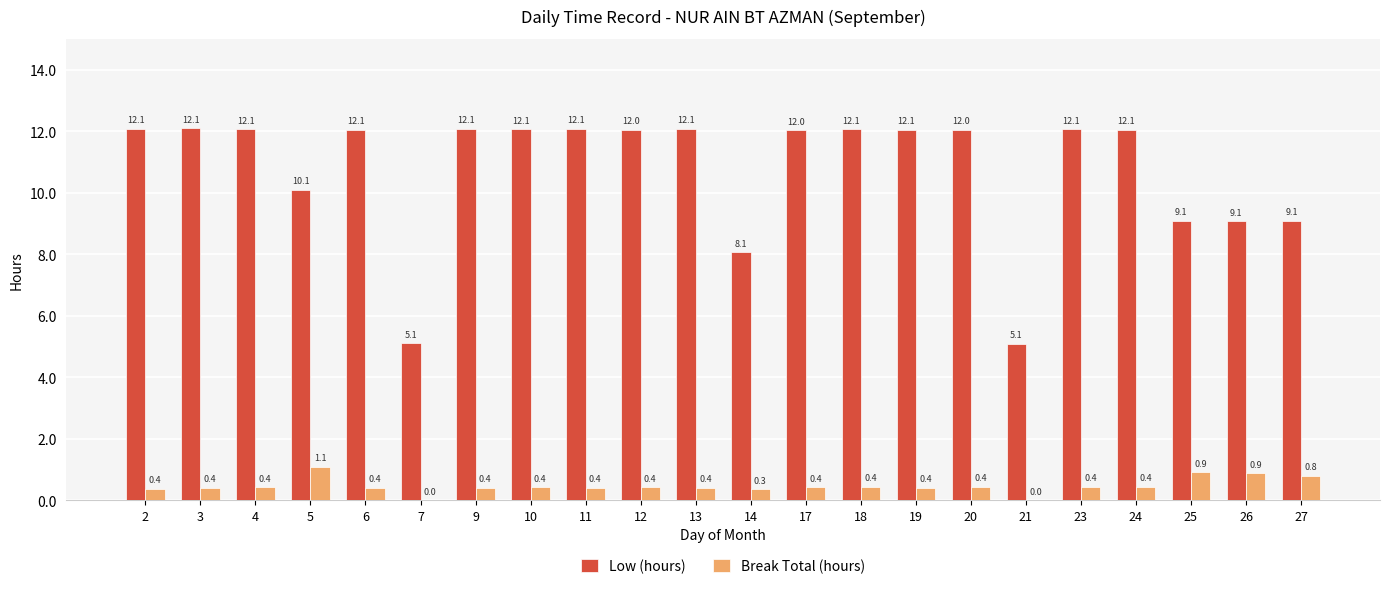

Which series has the largest range (max minus min)?

Low (hours)